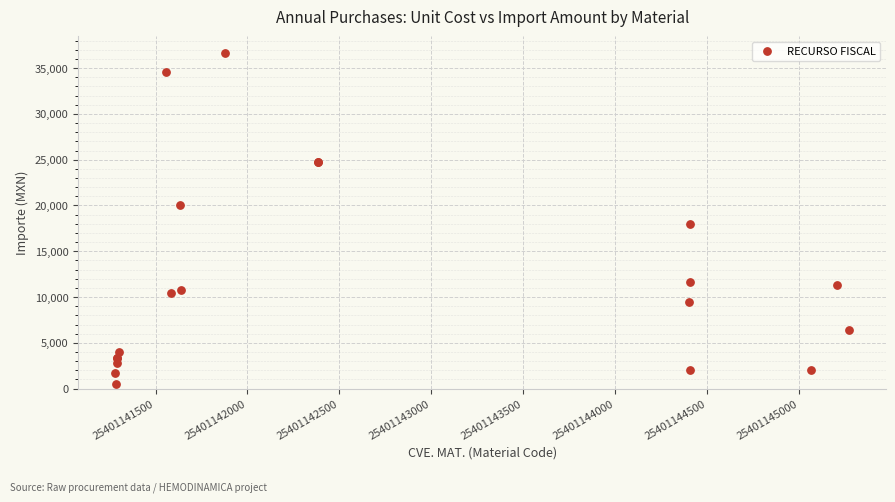

What Y value in the scatter plot is closest to 18607?

18000.0